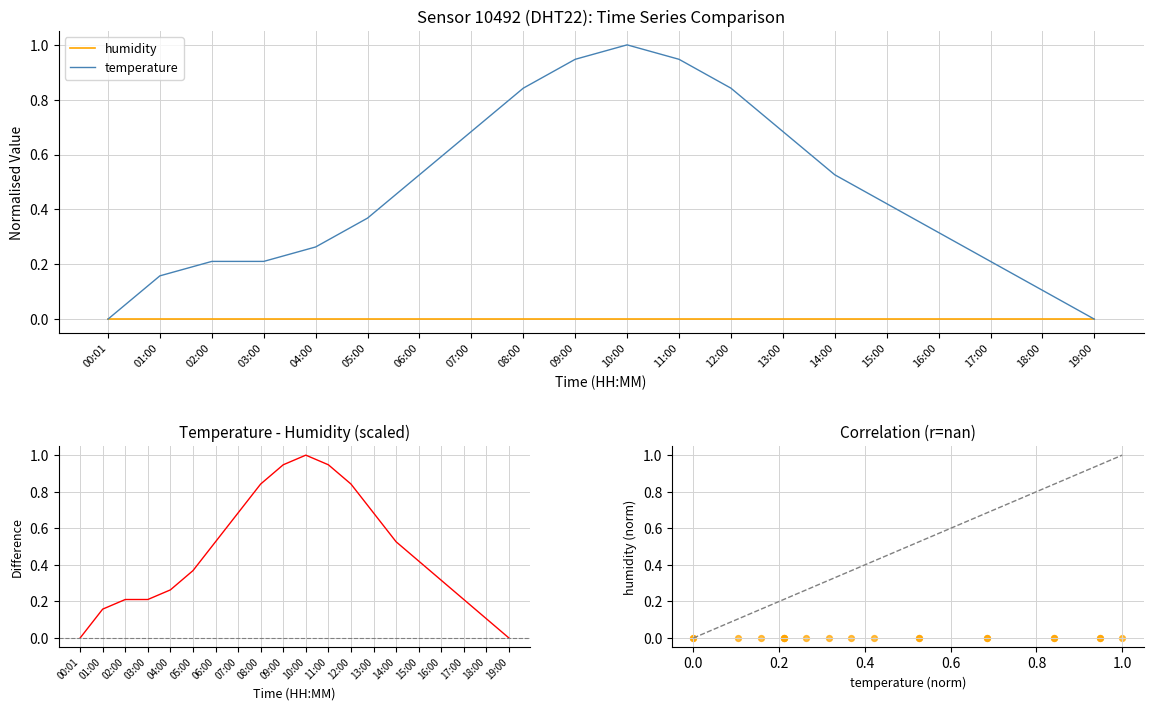

At which category is the sum across all series the highest?

10:00